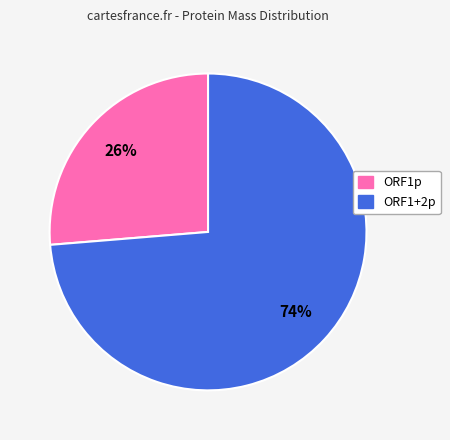

Is it true that ORF1p is 33% of the pie?

False